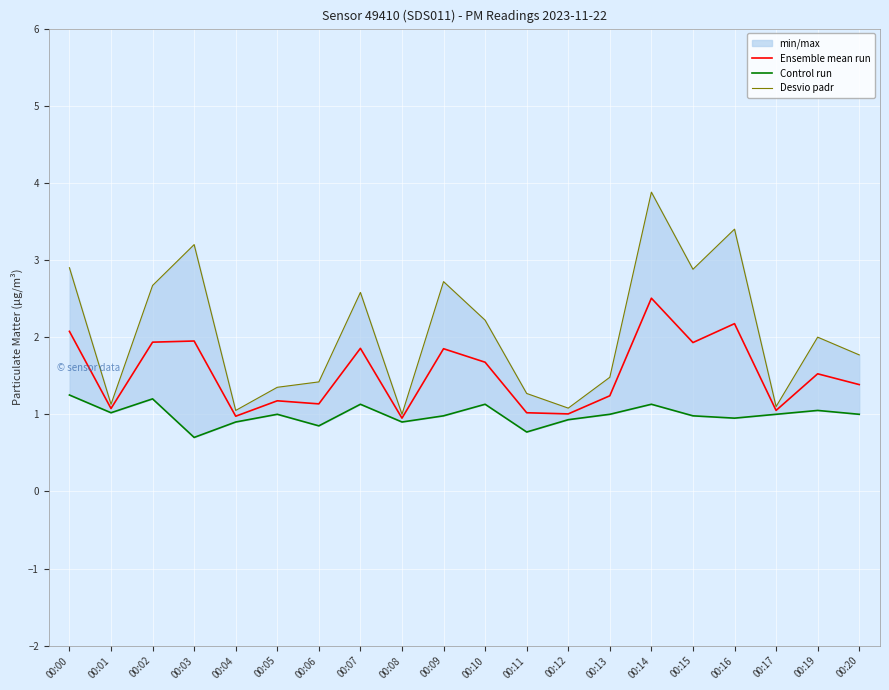

Reading left to right, extract all data points from this chart.

Ensemble mean run: 2.1	1.1	1.9	2.0	1.0	1.2	1.1	1.9	0.9	1.9	1.7	1.0	1.0	1.2	2.5	1.9	2.2	1.1	1.5	1.4
Control run: 1.2	1.0	1.2	0.7	0.9	1.0	0.8	1.1	0.9	1.0	1.1	0.8	0.9	1.0	1.1	1.0	0.9	1.0	1.1	1.0
Desvio padr: 2.9	1.1	2.7	3.2	1.1	1.4	1.4	2.6	1.0	2.7	2.2	1.3	1.1	1.5	3.9	2.9	3.4	1.1	2.0	1.8